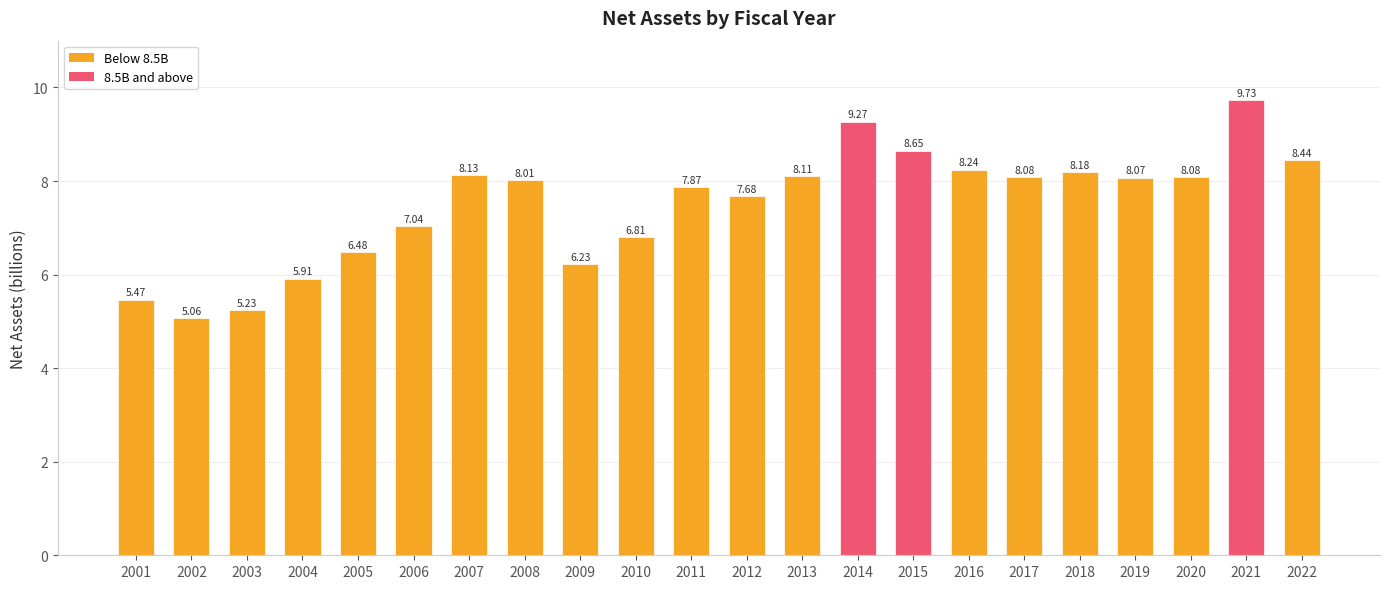

Approximately how many times larger is the value at 2008 compared to 2004?

1.4